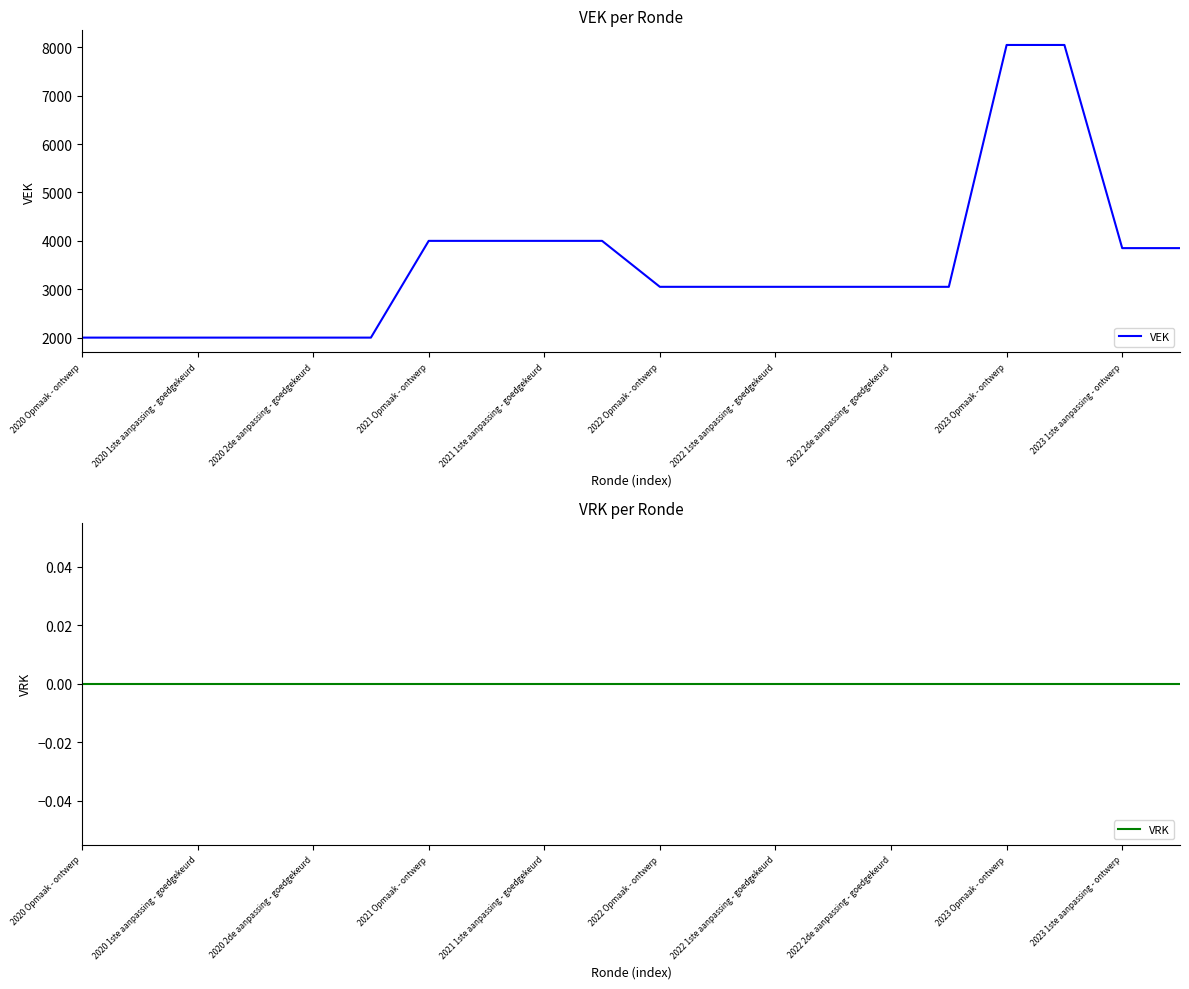

Which series has the widest spread of values?

VEK